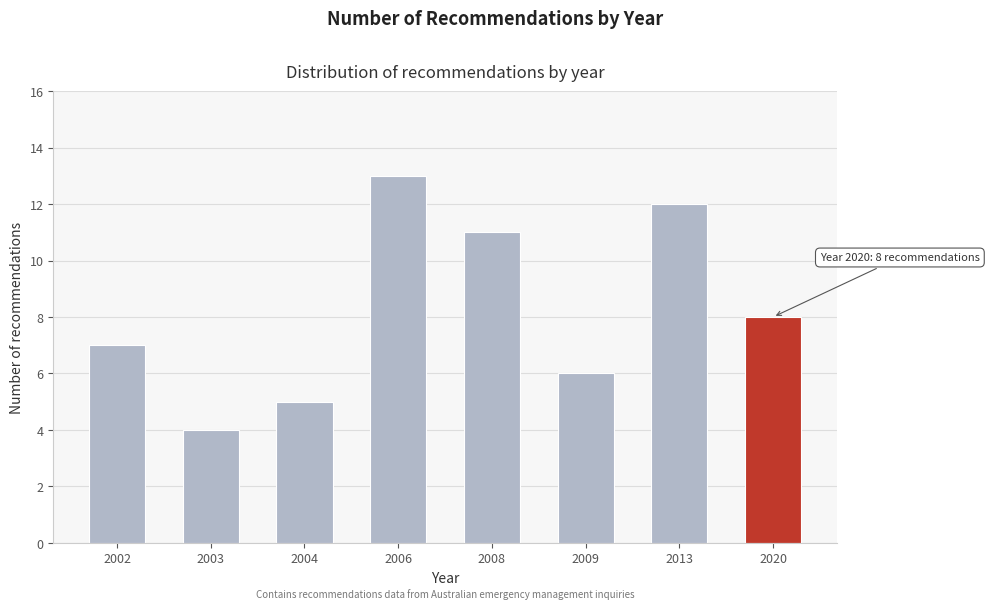

Reading left to right, extract all data points from this chart.

7	4	5	13	11	6	12	8